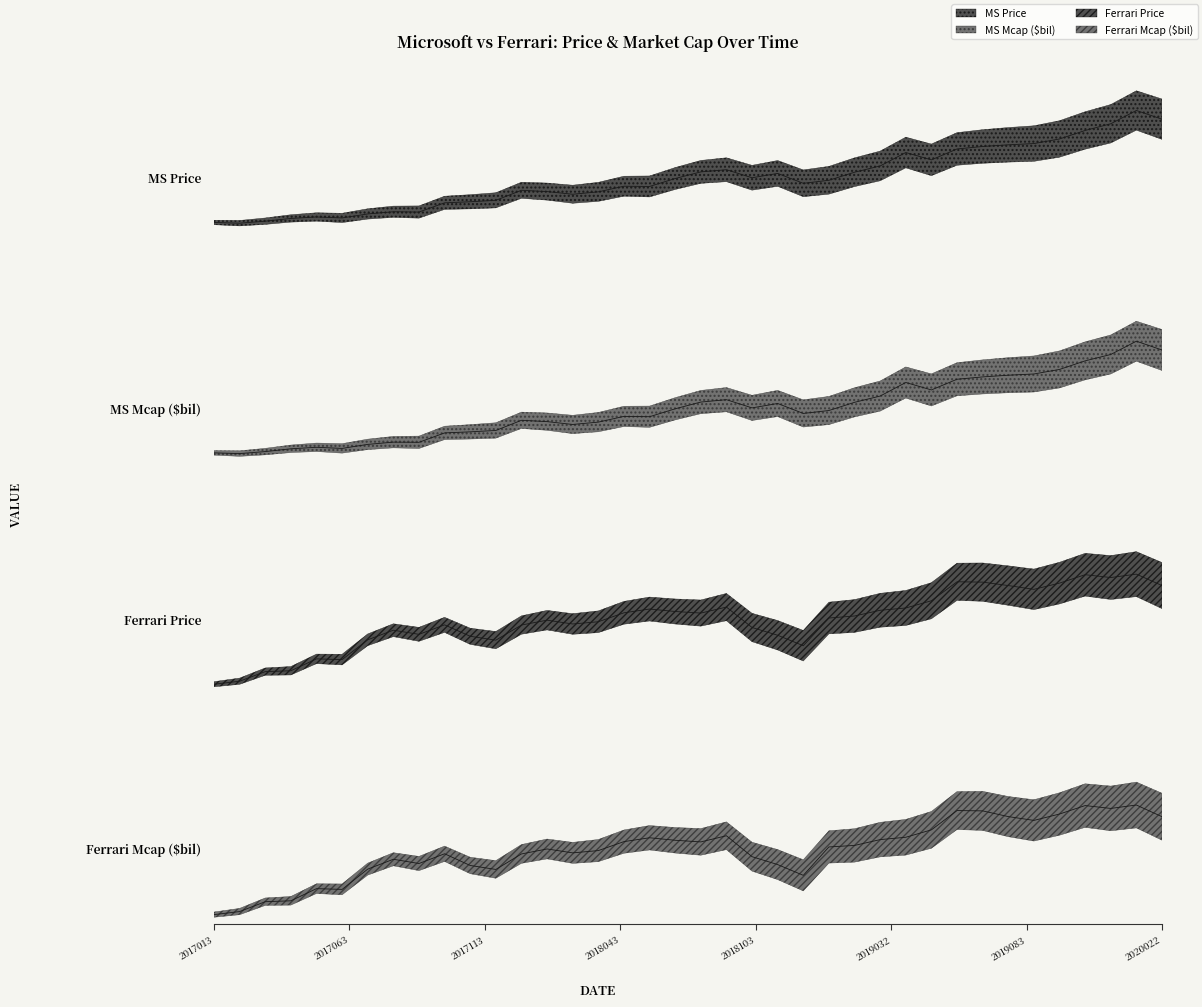

What is the total value across all series at 20180430?

957.9